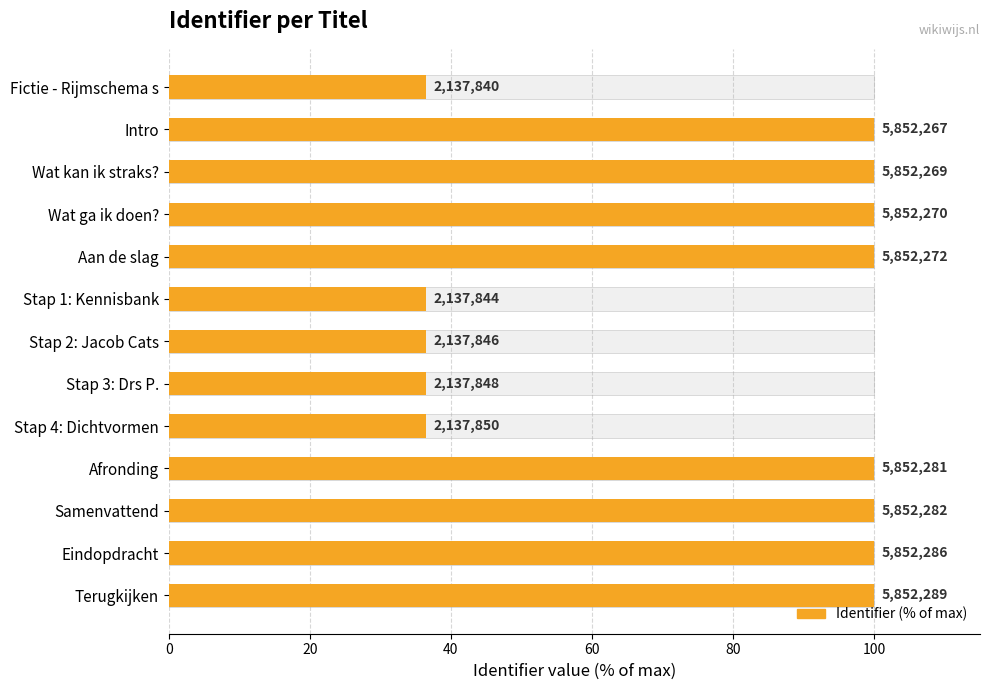

True or false: Identifier (% of max) has a value of 59.4 at Wat ga ik doen?.

False